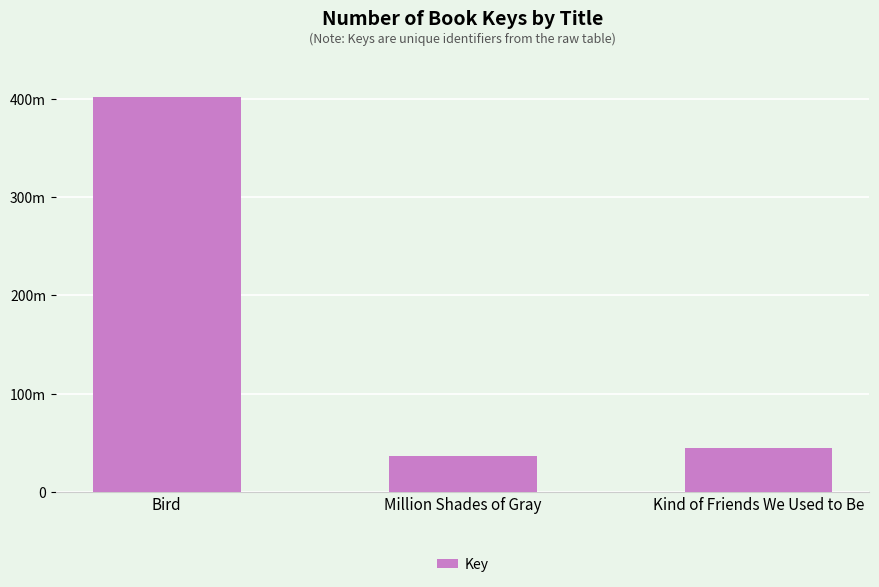

Are the bars horizontal?

No